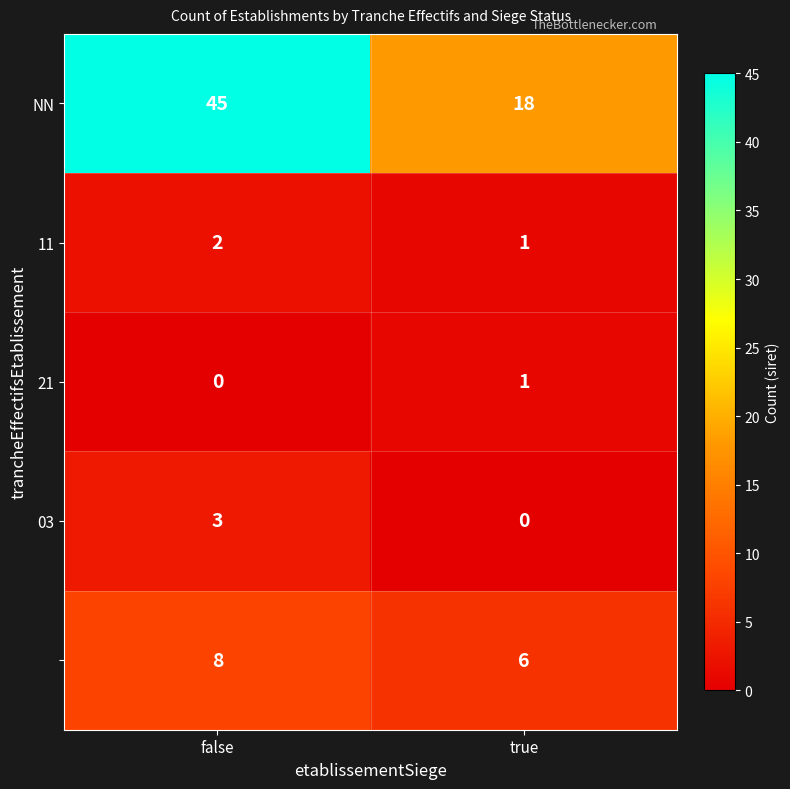

What is the difference between the highest and lowest values at true?

18